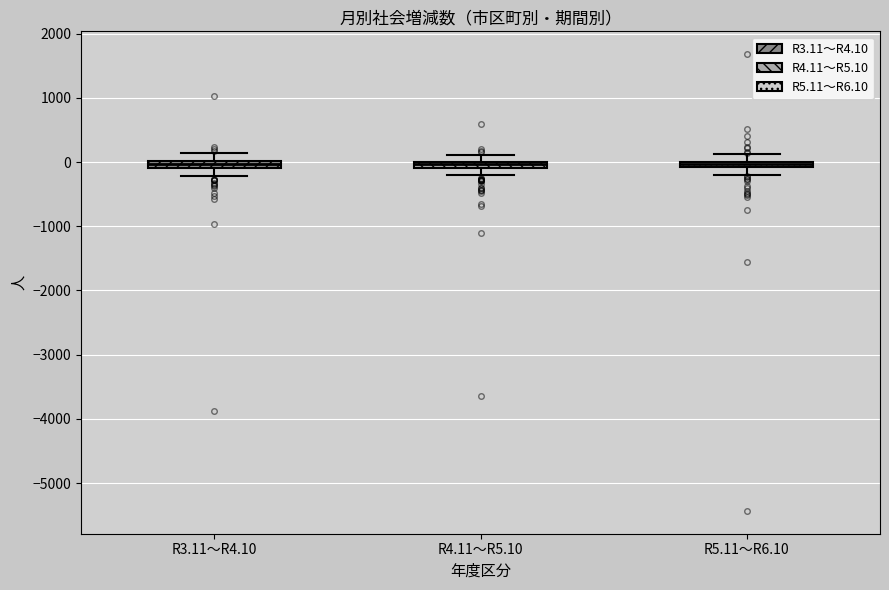

Where does the upper whisker of the box for R5.11～R6.10 end on the y-axis? The values are not printed on the chart, so give them approximately, as read against the axis.

100